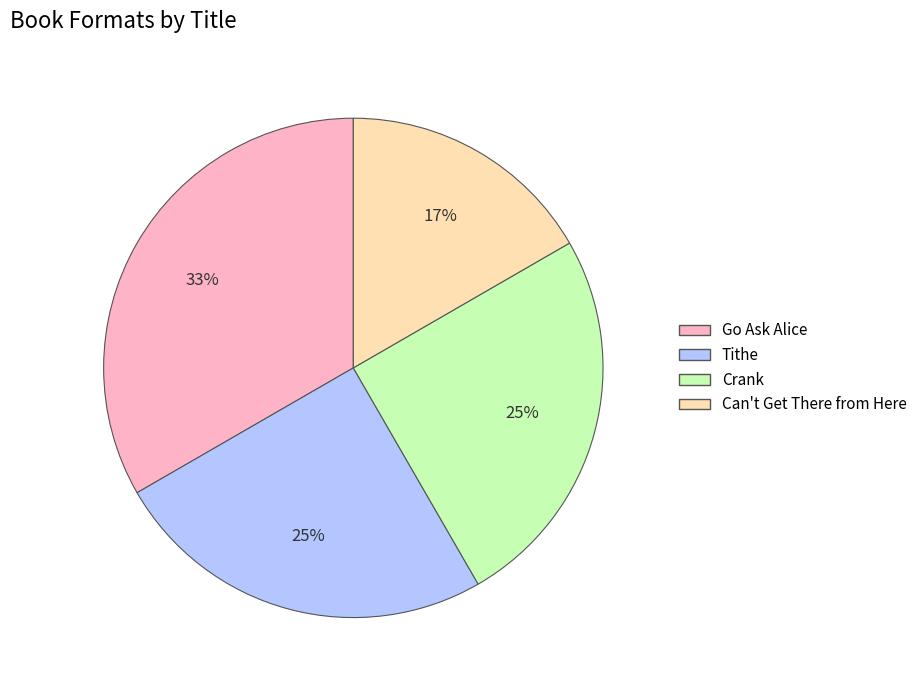

The Tithe slice represents 32% of the pie. True or false?

False